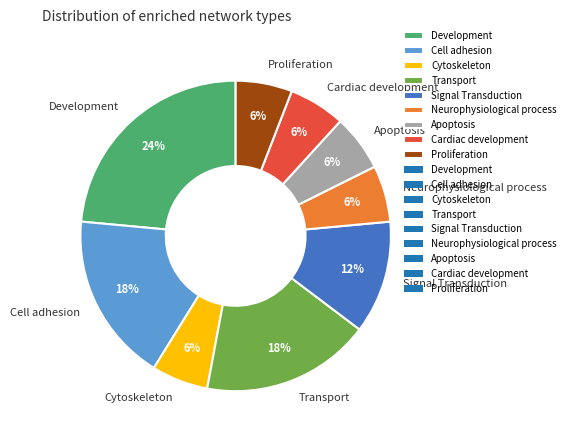

Is there a majority slice in this chart?

No